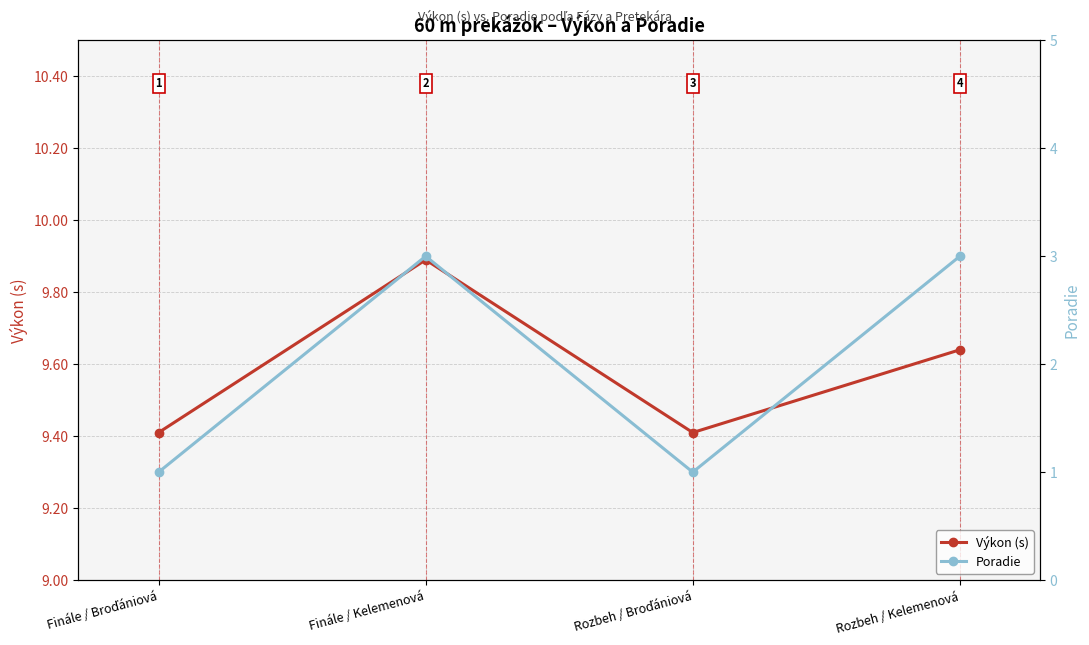

In Poradie, how many points are lower than both neighbors (excluding endpoints)?

1